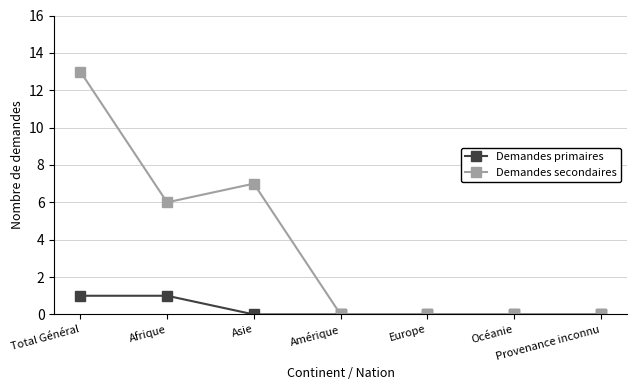

How many series are shown in this chart?

2